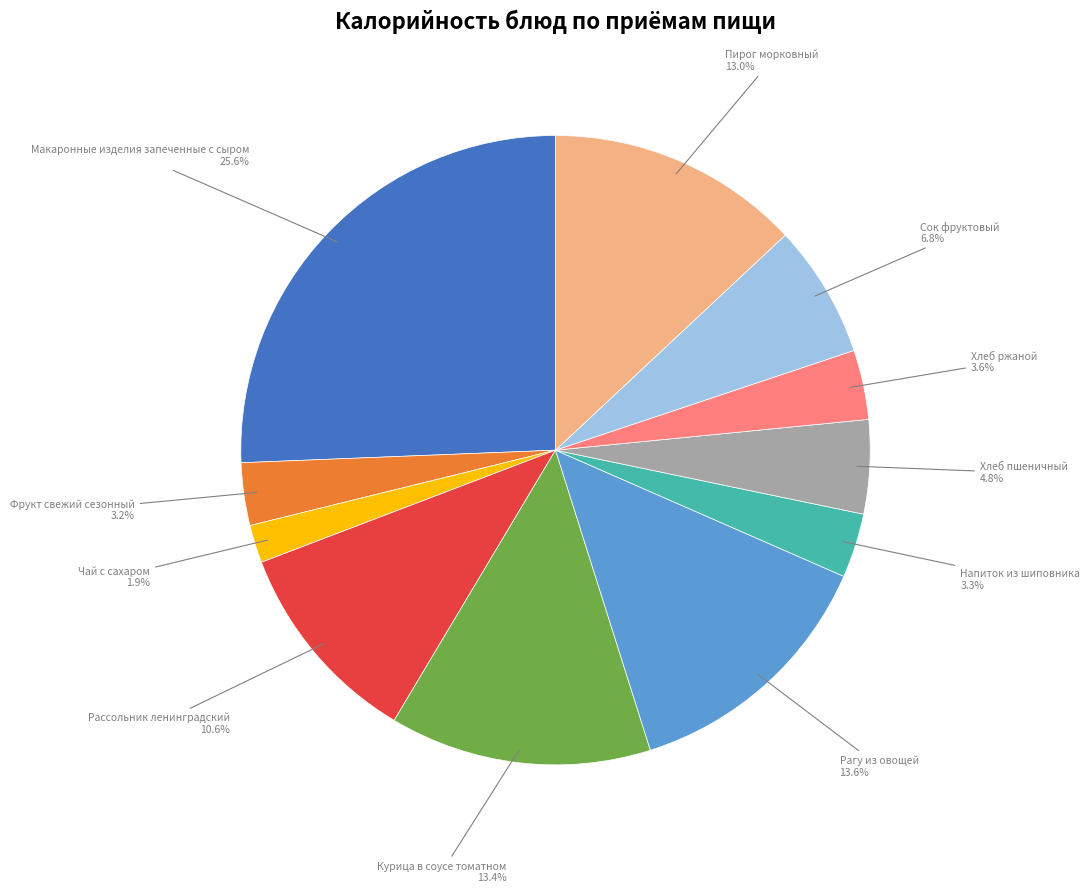

Does any single category account for the majority?

No